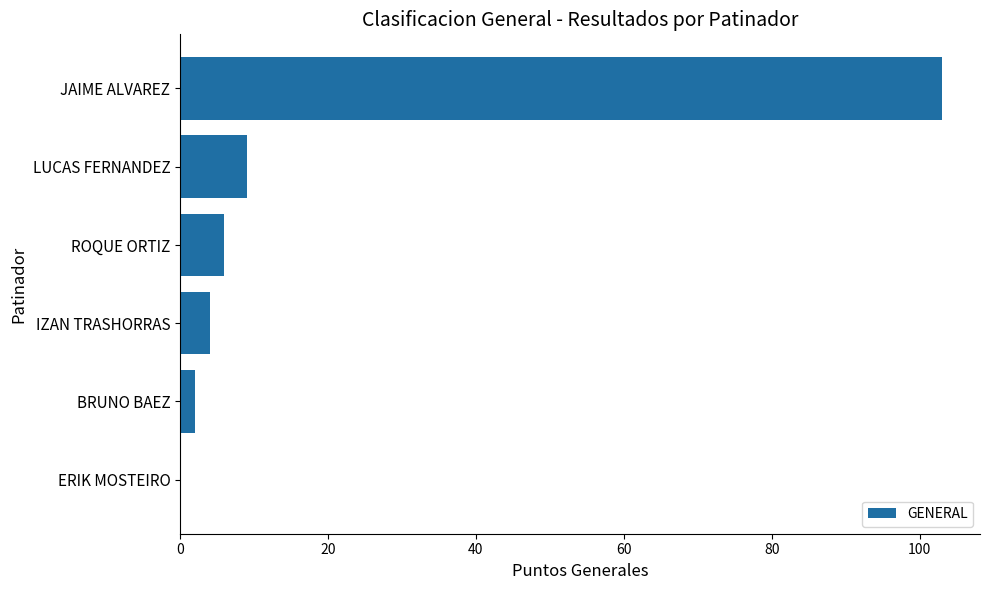

What is the sum of all values?

124